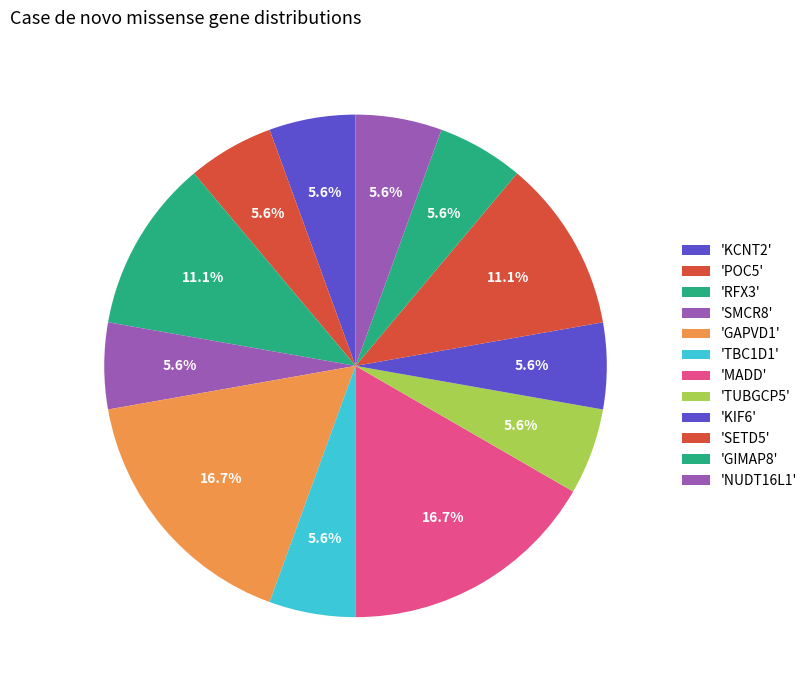

How many slices are in this pie chart?

12